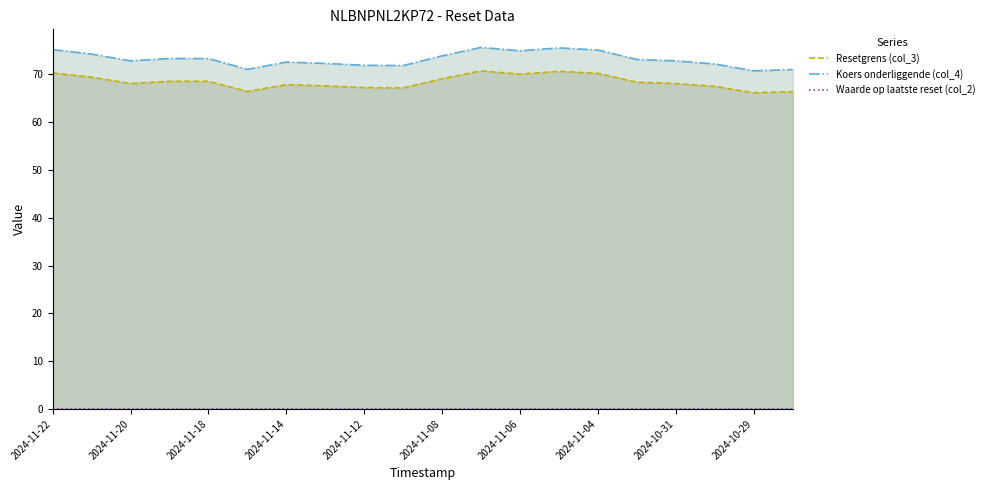

What is the sum of the Resetgrens (col_3) values at 2024-11-07 and 2024-11-12?

137.9